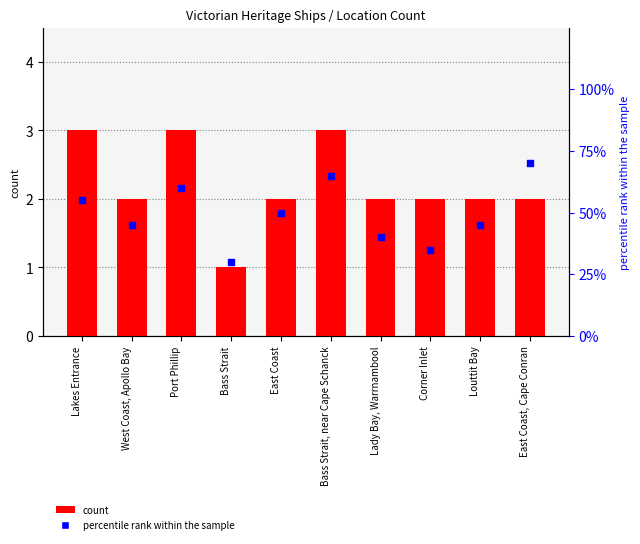

Is the value of count at Bass Strait greater than the value of percentile rank within the sample at Port Phillip?

Yes